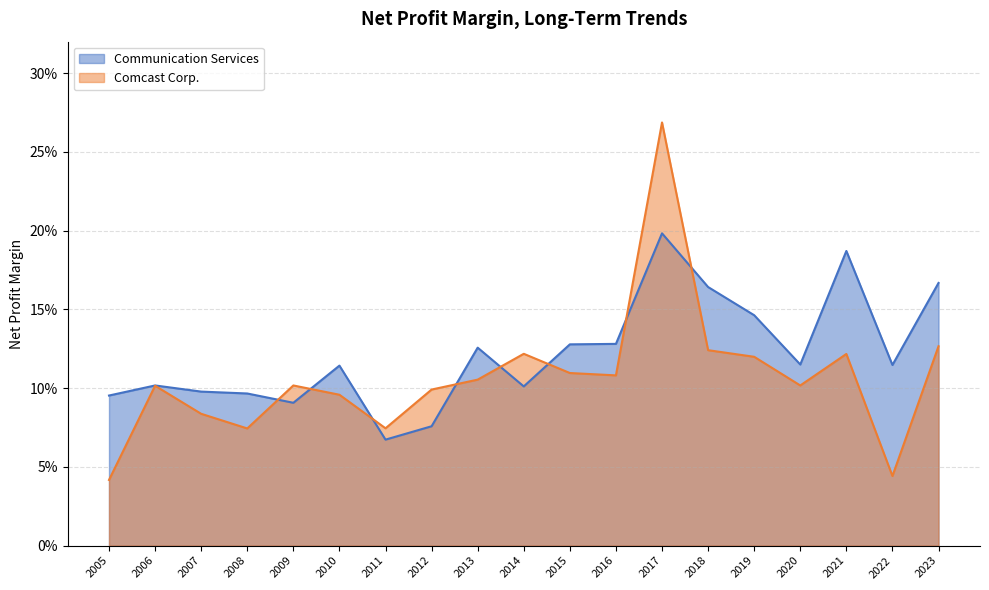

Count the number of data series in this chart.

2